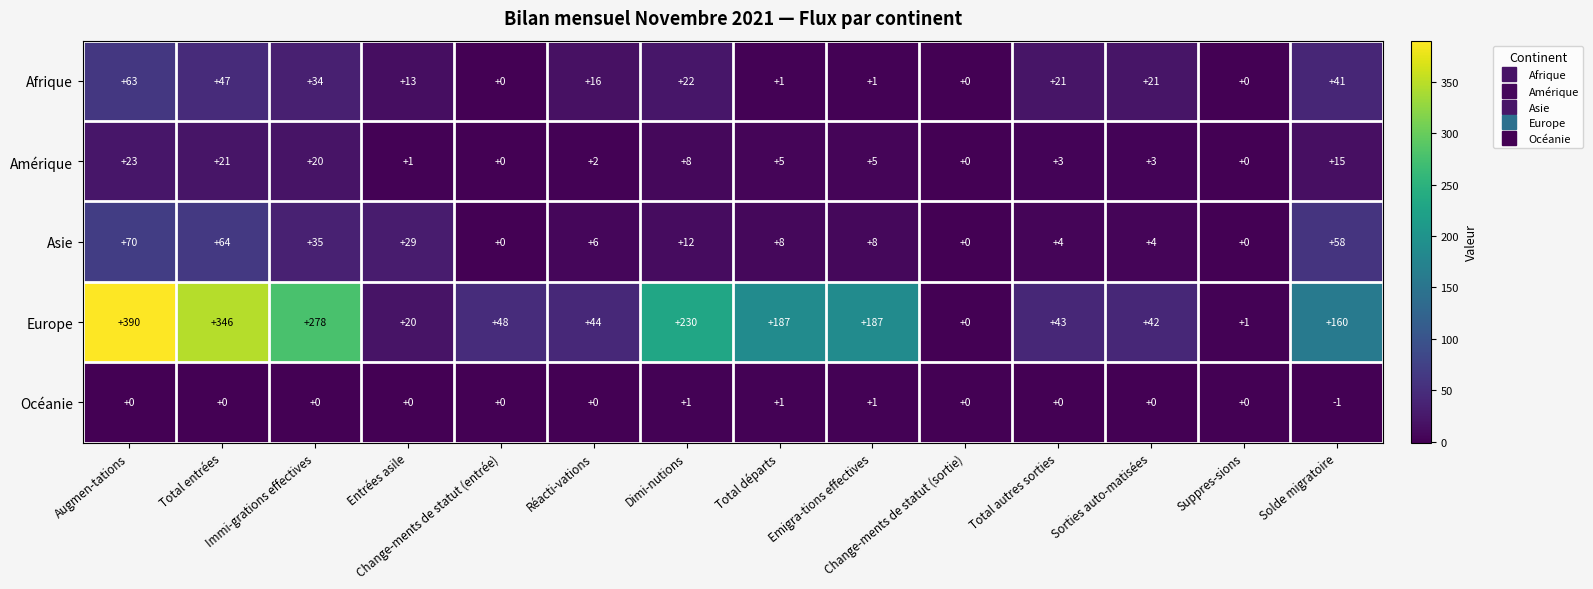

The value of Asie at Change-ments de statut (entrée) is 0. True or false?

True